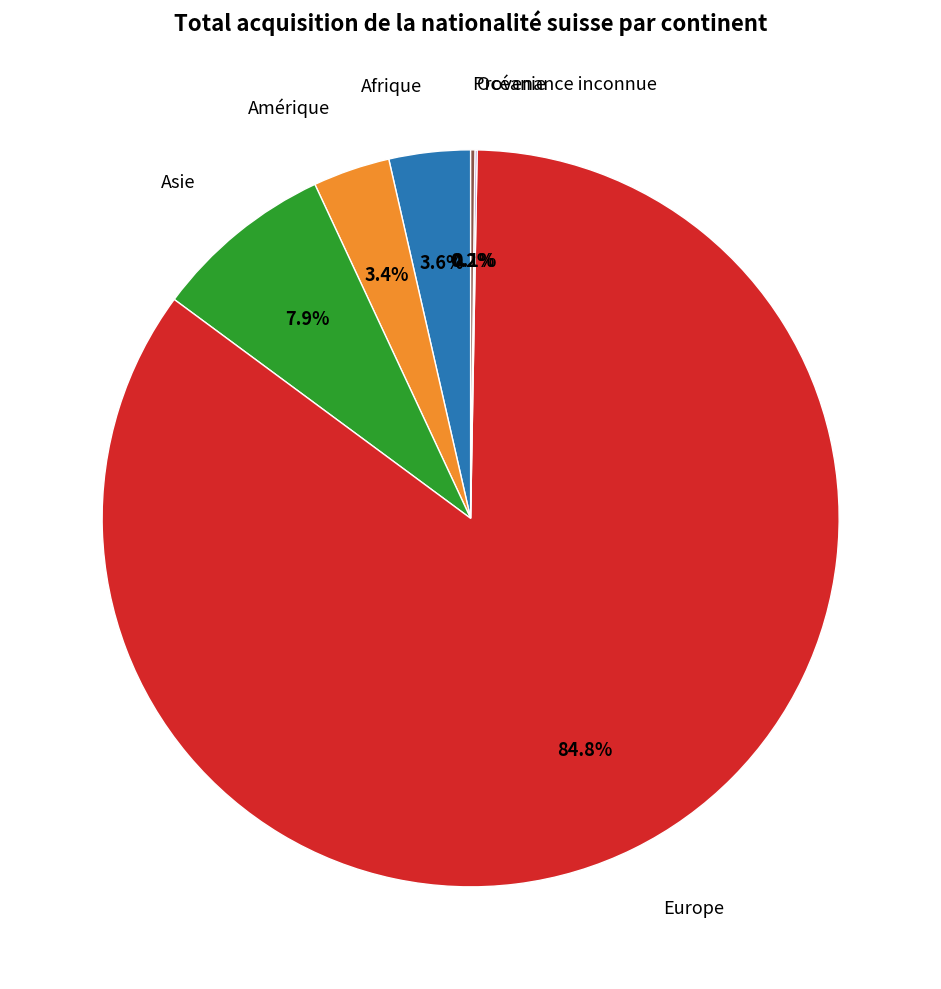

Is there a majority slice in this chart?

Yes